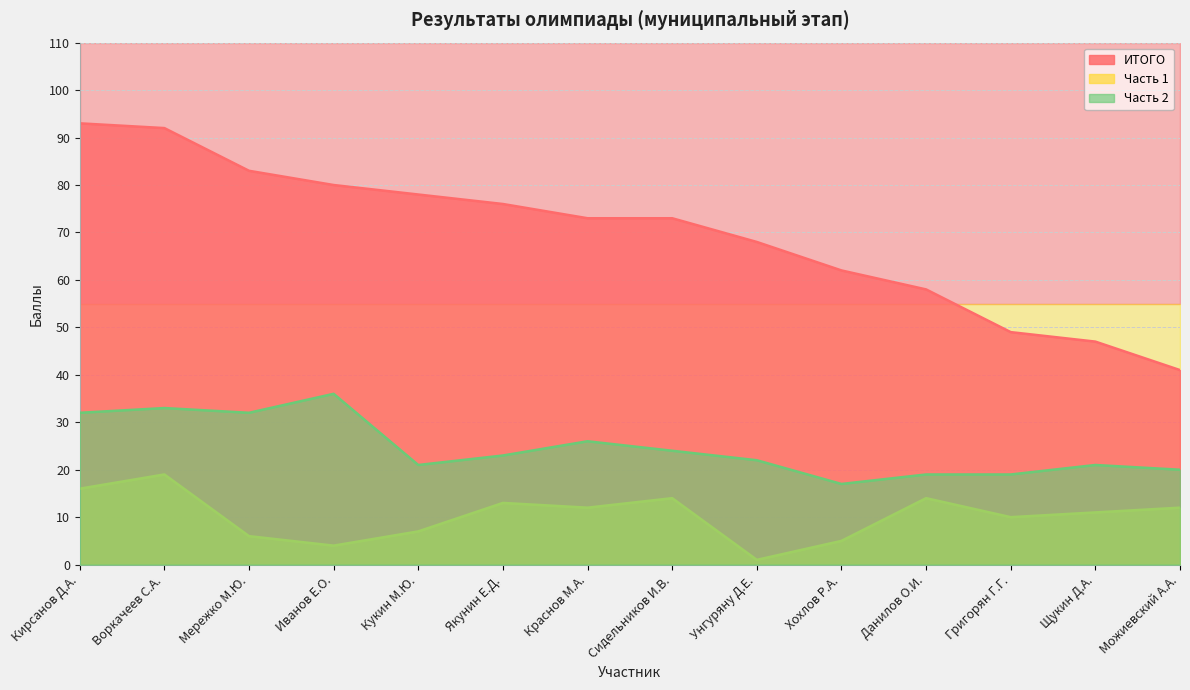

Reading left to right, list all the values displayed in this chart.

ИТОГО: 93	92	83	80	78	76	73	73	68	62	58	49	47	41
Часть 1: 16	19	6	4	7	13	12	14	1	5	14	10	11	12
Часть 2: 32	33	32	36	21	23	26	24	22	17	19	19	21	20